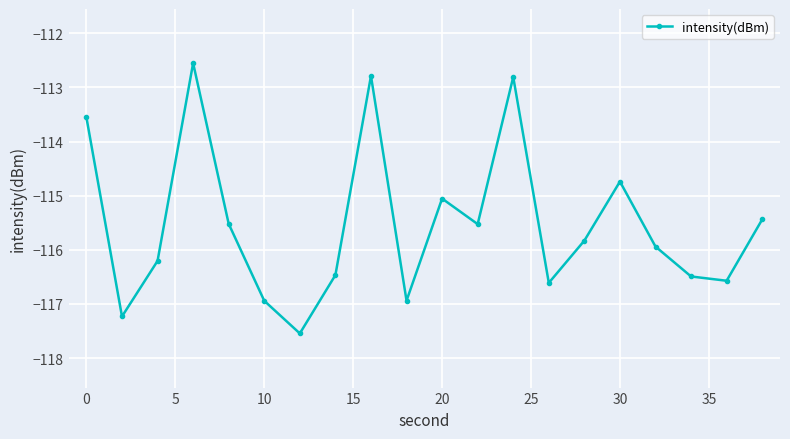

What is the greatest value displayed?

-112.6